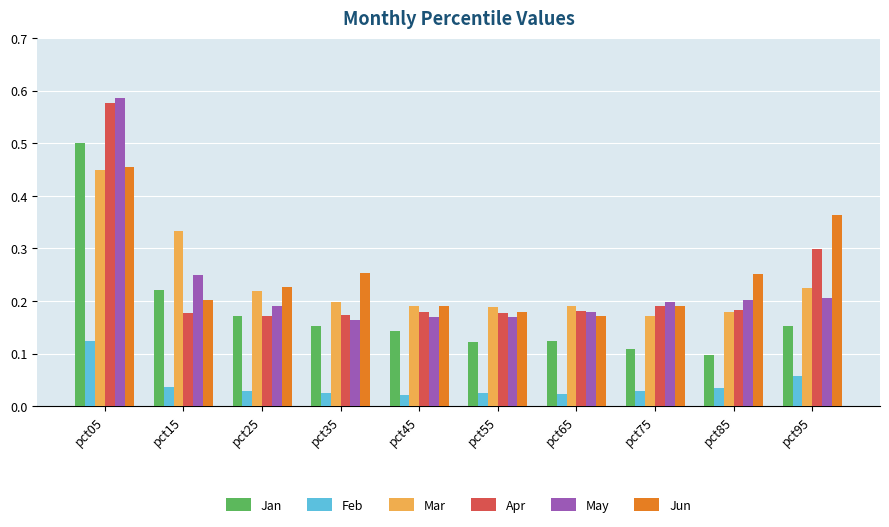

Between pct35 and pct75, which series saw the biggest shift?

Jun